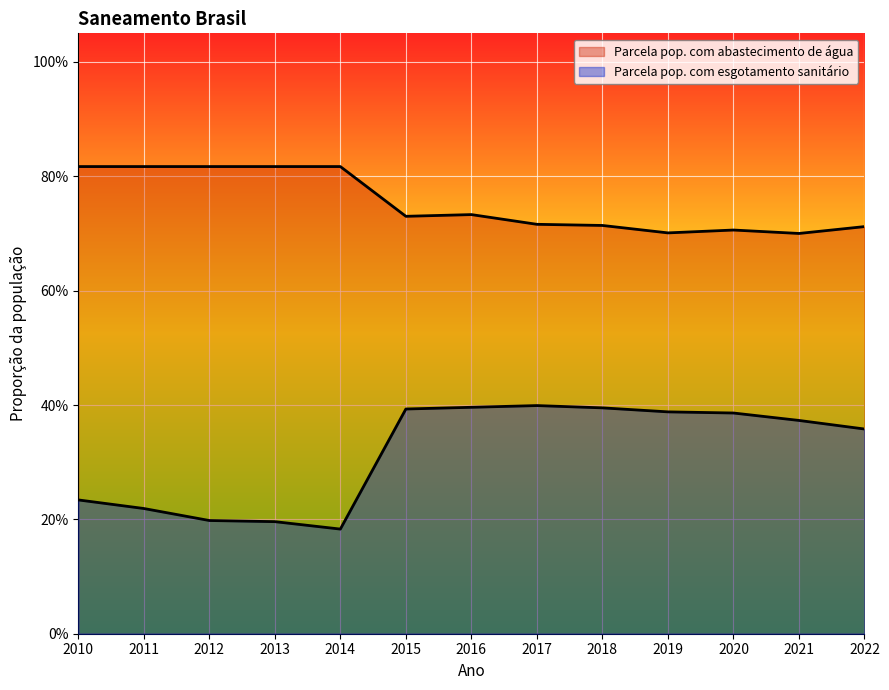

Reading right to left, what are all the values shown in this chart?

Parcela pop. com abastecimento de água: 0.7	0.7	0.7	0.7	0.7	0.7	0.7	0.7	0.8	0.8	0.8	0.8	0.8
Parcela pop. com esgotamento sanitário: 0.4	0.4	0.4	0.4	0.4	0.4	0.4	0.4	0.2	0.2	0.2	0.2	0.2